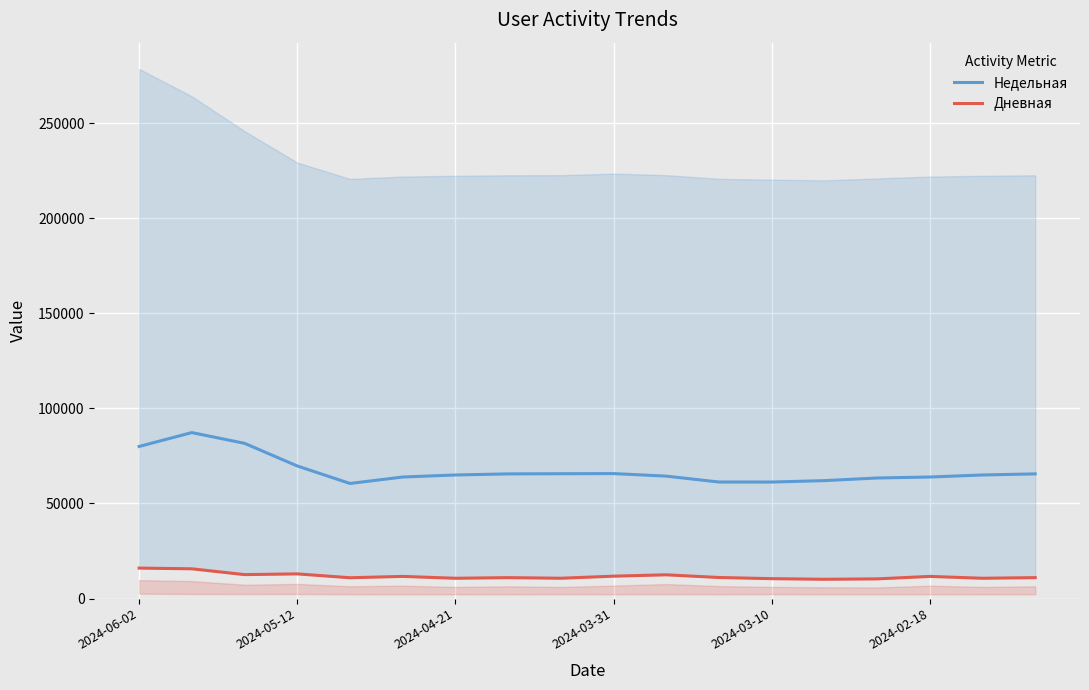

Between 14 and 17, which series saw the biggest shift?

Недельная